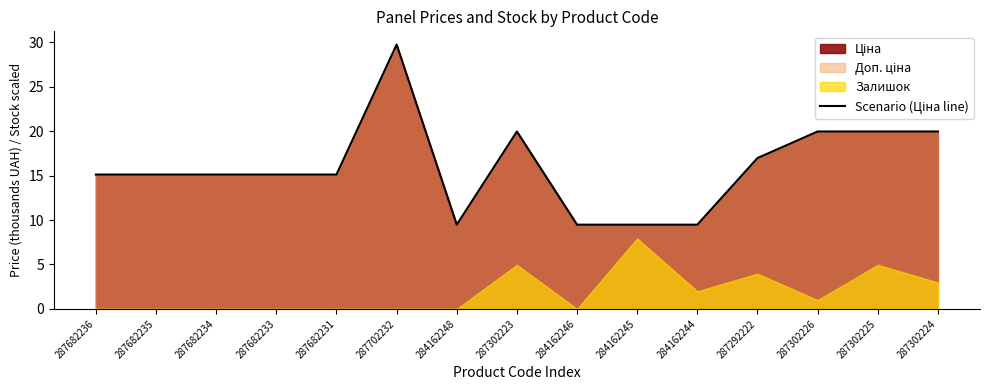

What is the maximum value shown in the chart?

29.7